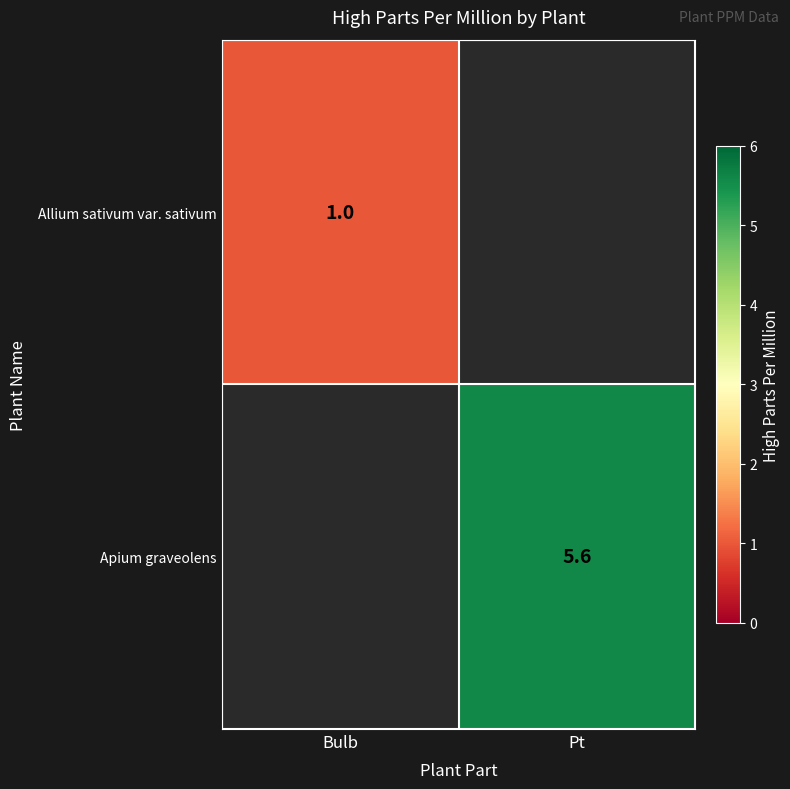

The Allium sativum var. sativum series shows 1.0 at Bulb. True or false?

True